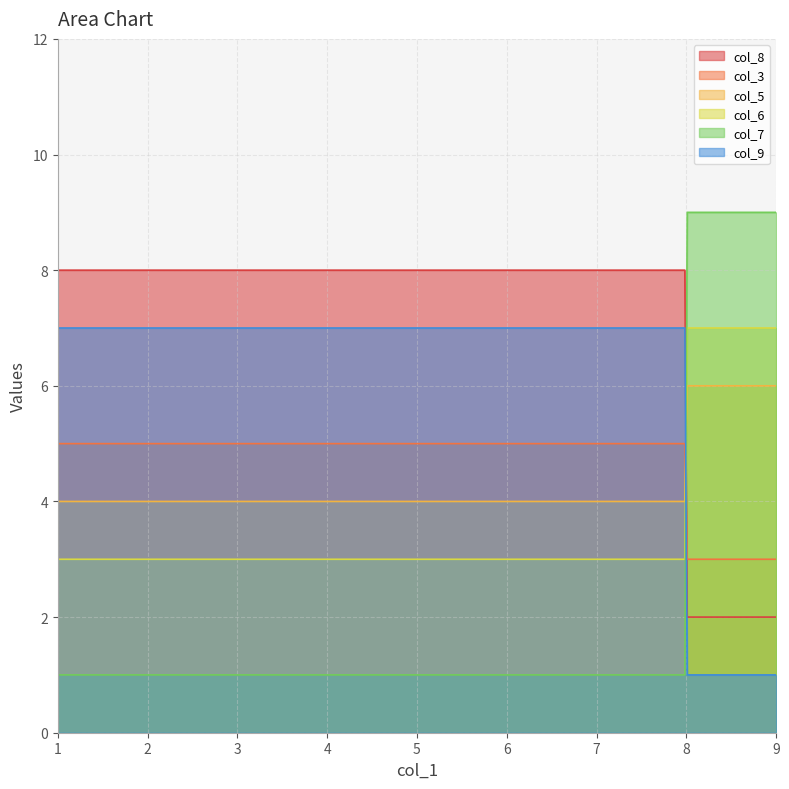

Which series changed the most between 2 and 4?

col_6